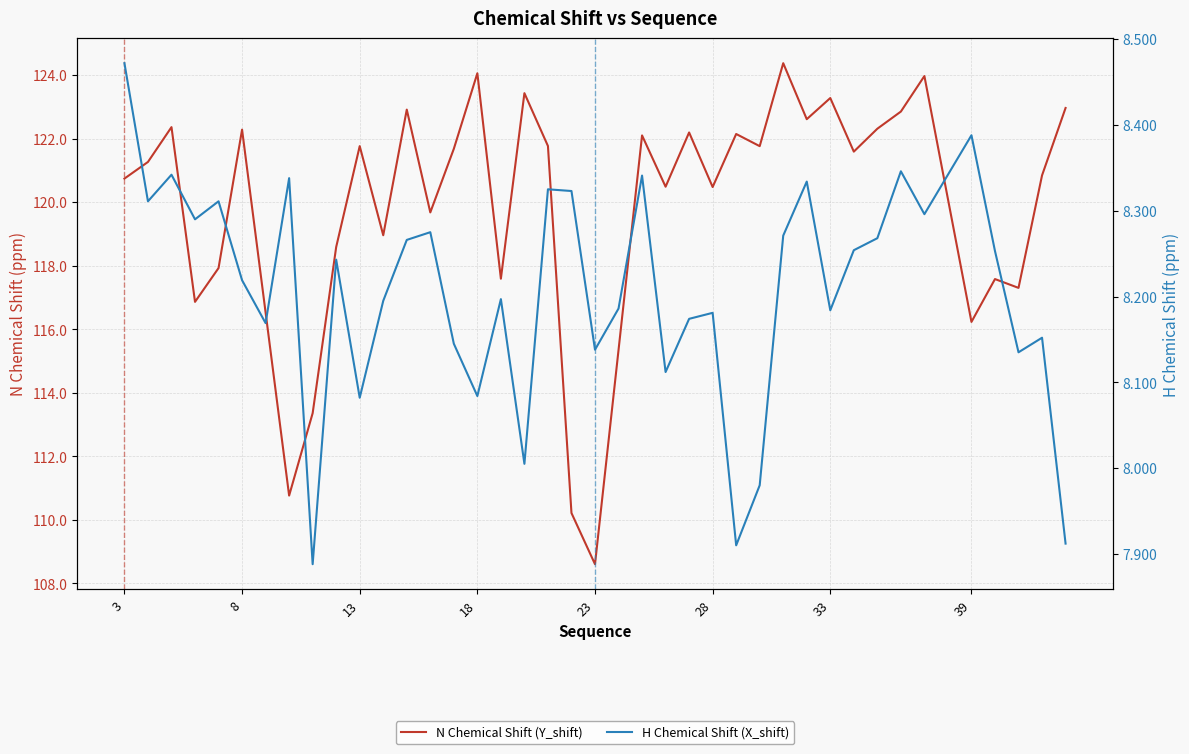

How many interior local valleys does the N Chemical Shift (Y_shift) series have?

13